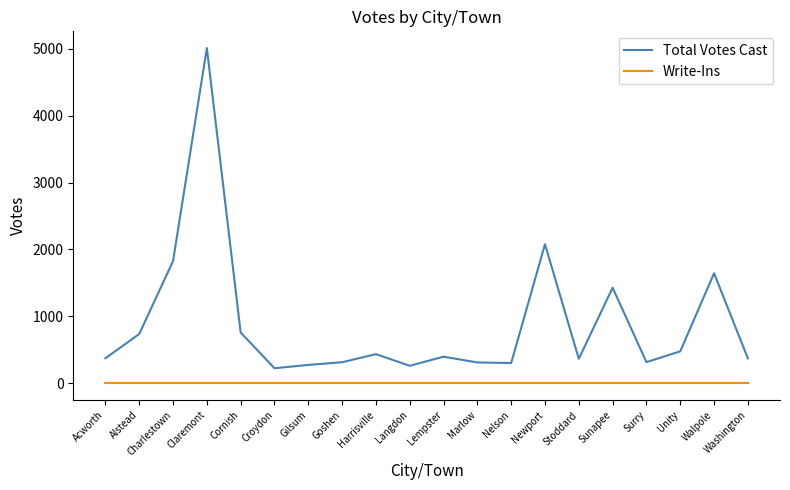

Which series has the widest spread of values?

Total Votes Cast